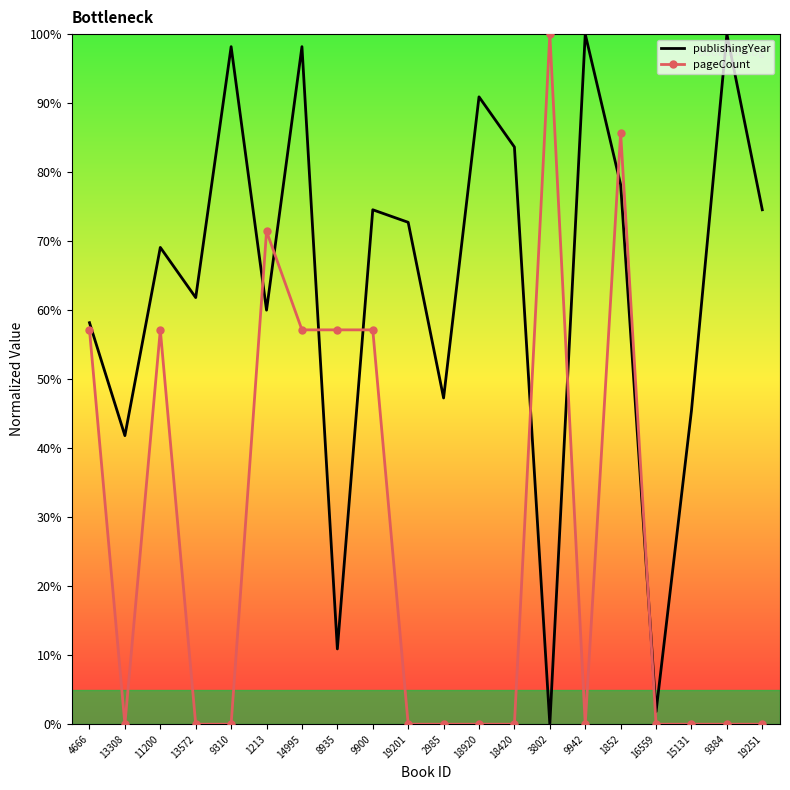

What is the total value across all series at 19201?

72.7